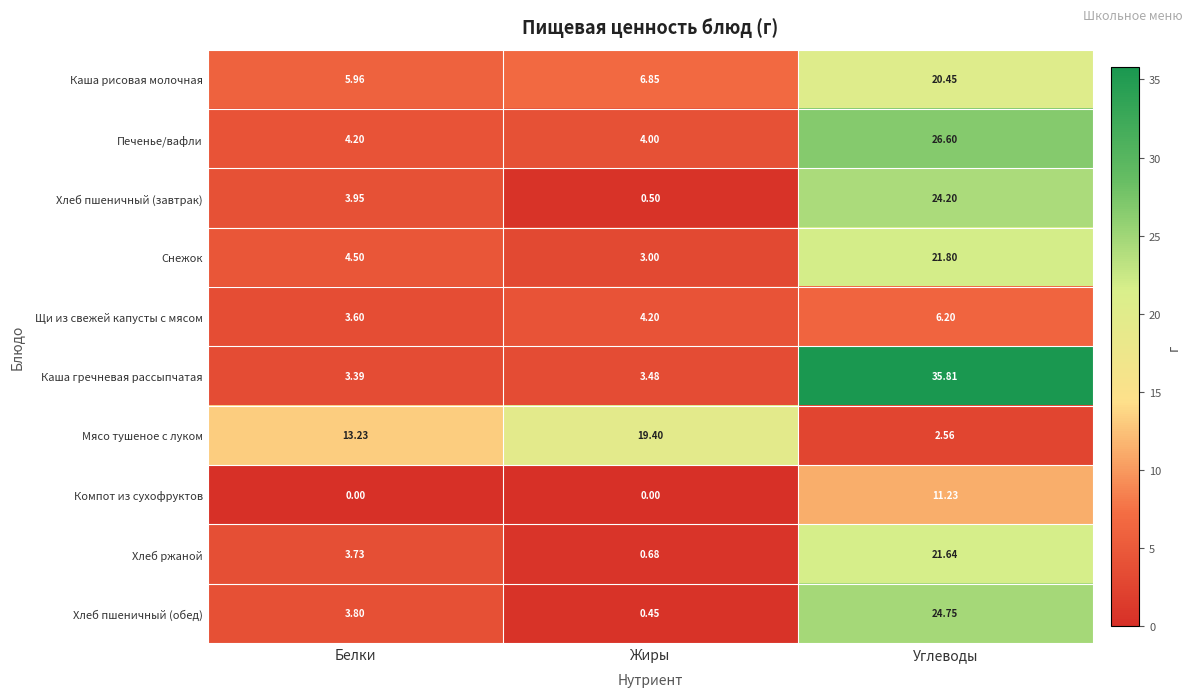

At Жиры, list the series in order from smallest to largest.

Компот из сухофруктов, Хлеб пшеничный (обед), Хлеб пшеничный (завтрак), Хлеб ржаной, Снежок, Каша гречневая рассыпчатая, Печенье/вафли, Щи из свежей капусты с мясом, Каша рисовая молочная, Мясо тушеное с луком